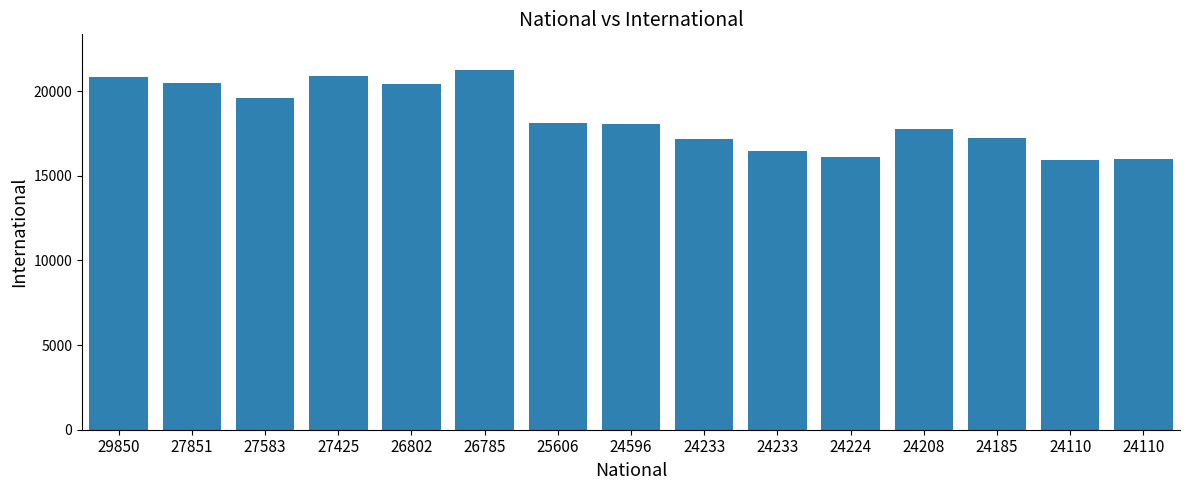

Between 24110 and 26802, which is larger?

26802